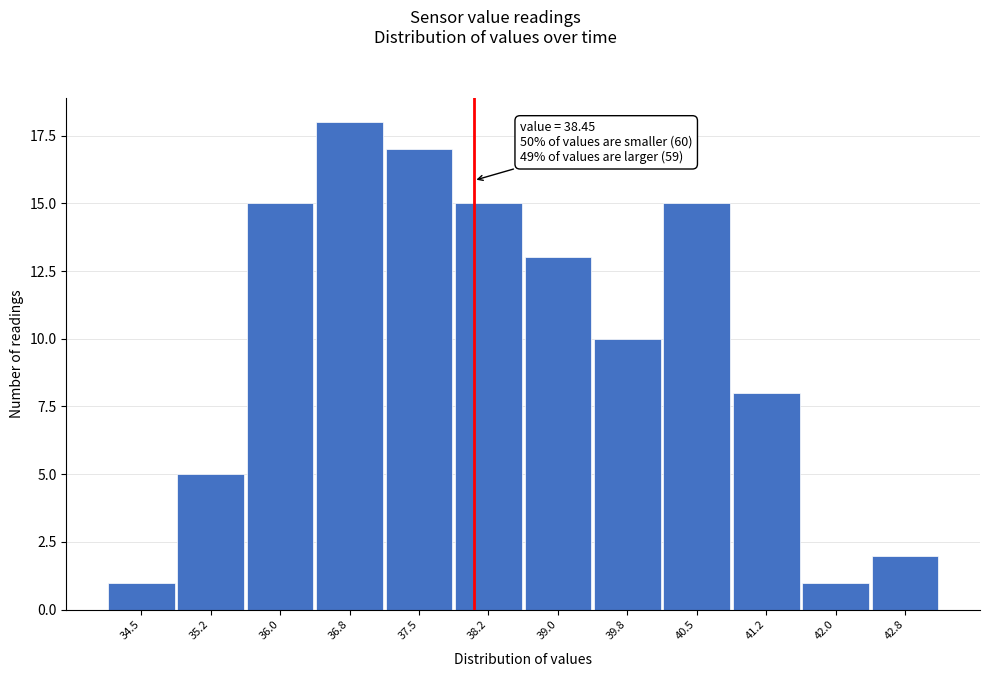

Reading left to right, transcribe all the data shown in this chart.

1	5	15	18	17	15	13	10	15	8	1	2